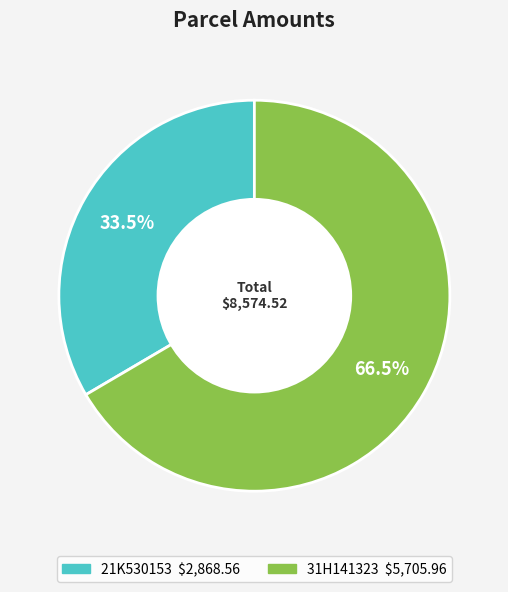

What portion of the pie excludes 31H141323?

33.5%